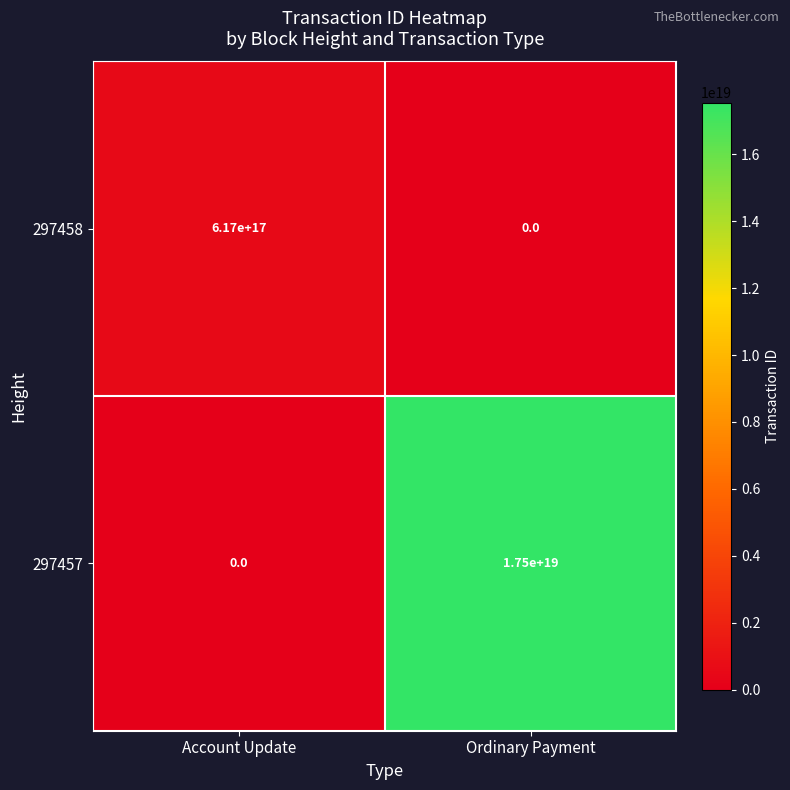

At which category is the sum across all series the highest?

Ordinary Payment